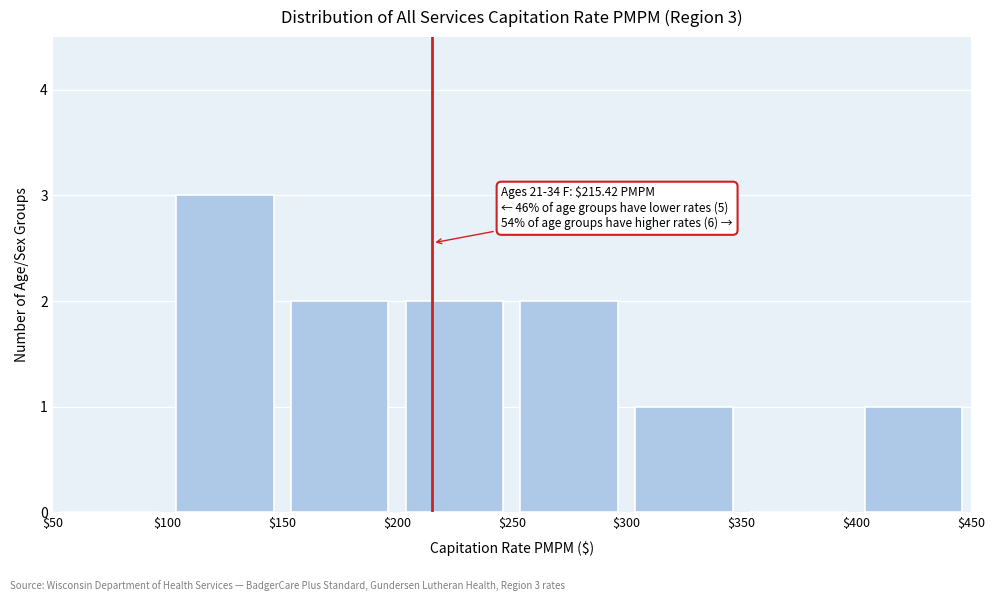

Over which range of the x-axis is the bar tallest?

$100 to $150